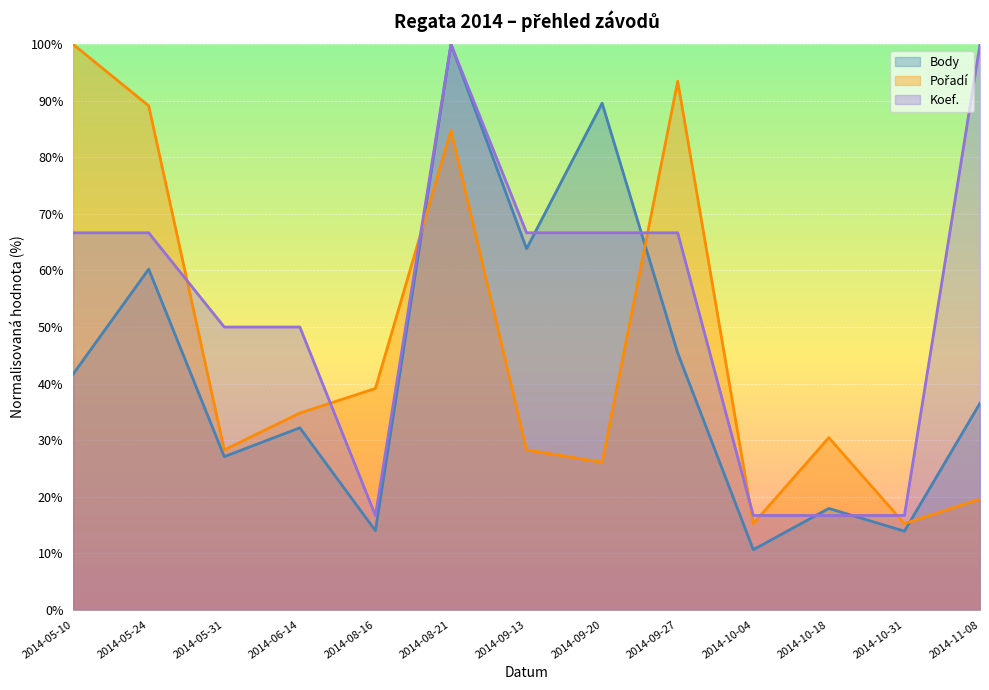

What position from the right is 2014-10-31?

2